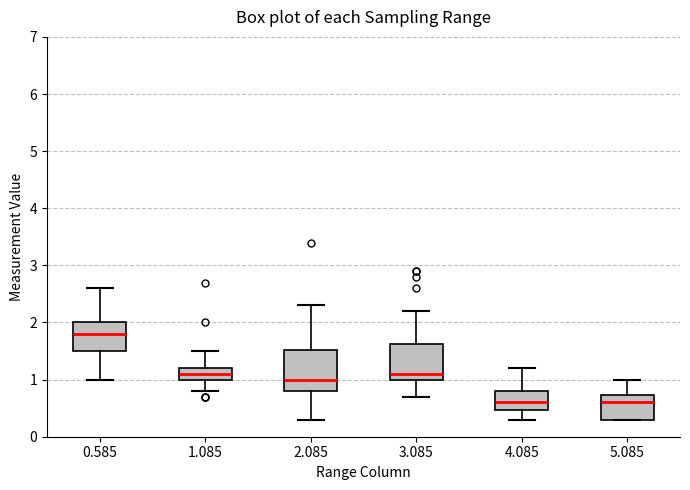

Which box has the highest median line?

0.585